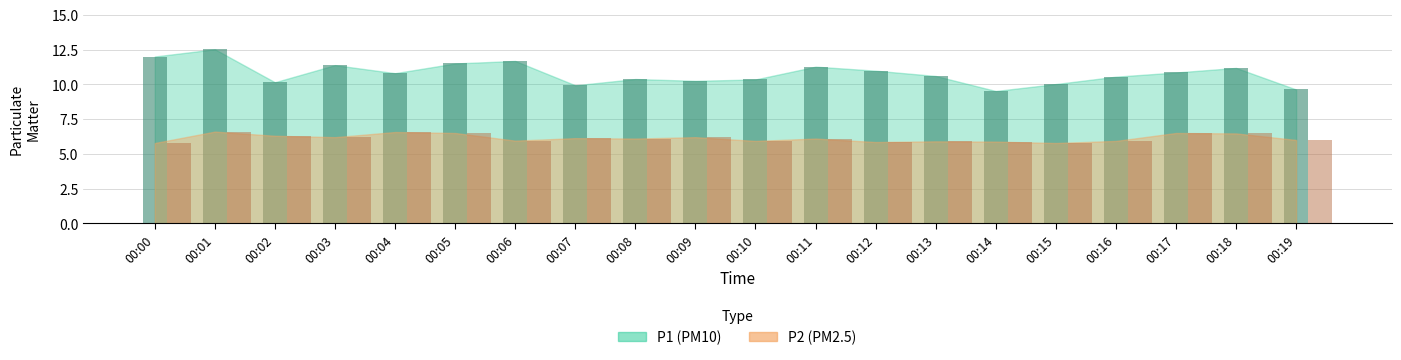

Which label corresponds to the largest value in the chart?

00:01